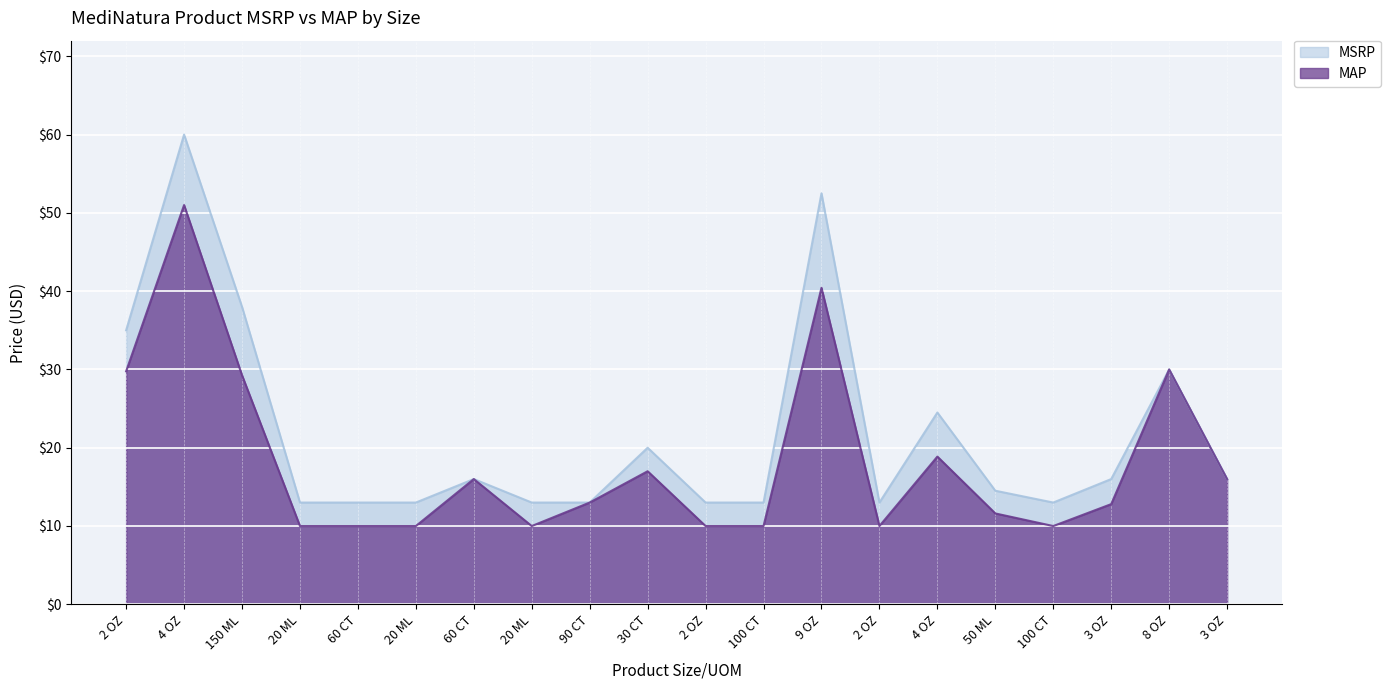

Which series has the largest range (max minus min)?

MSRP